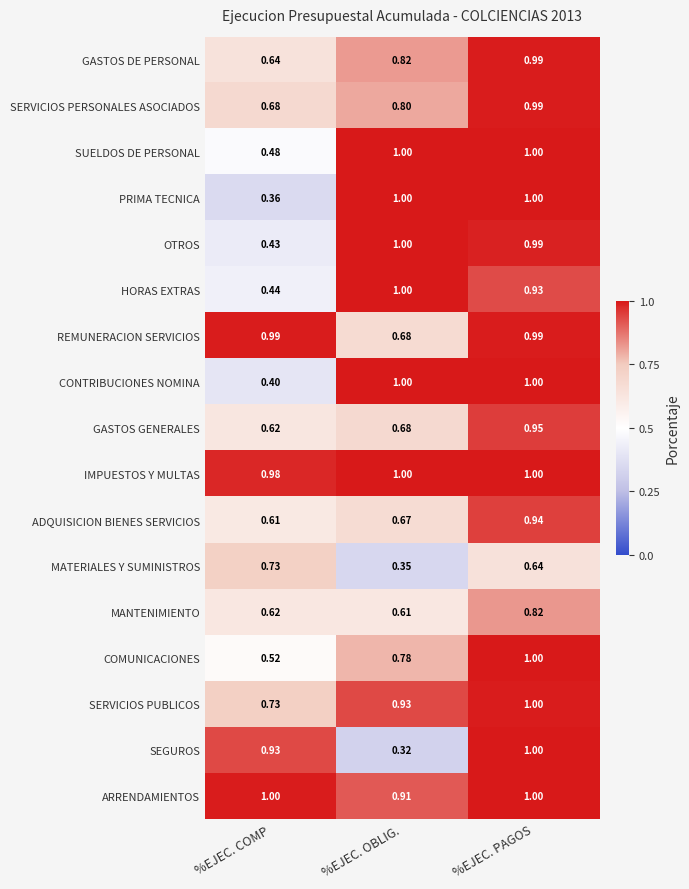

Which series changed the most between %EJEC. COMP and %EJEC. PAGOS?

PRIMA TECNICA